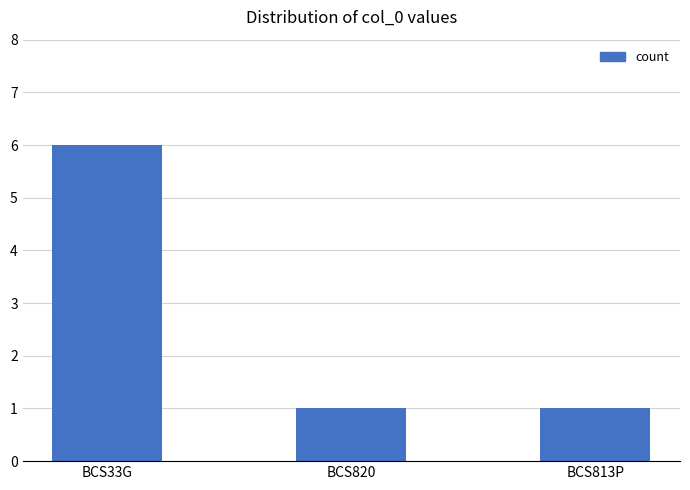

The value at BCS820 is 1. True or false?

True